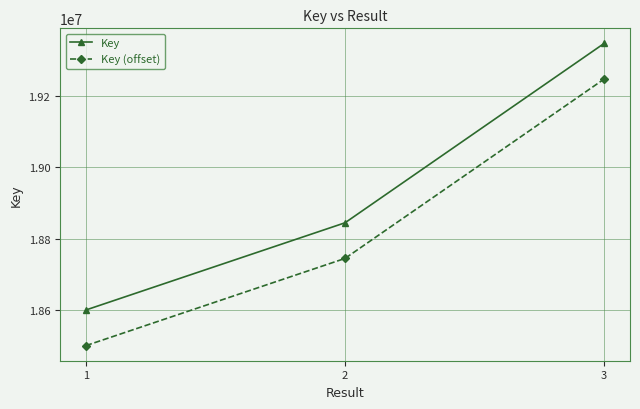

The value of Key at 3 is 19347860. True or false?

True